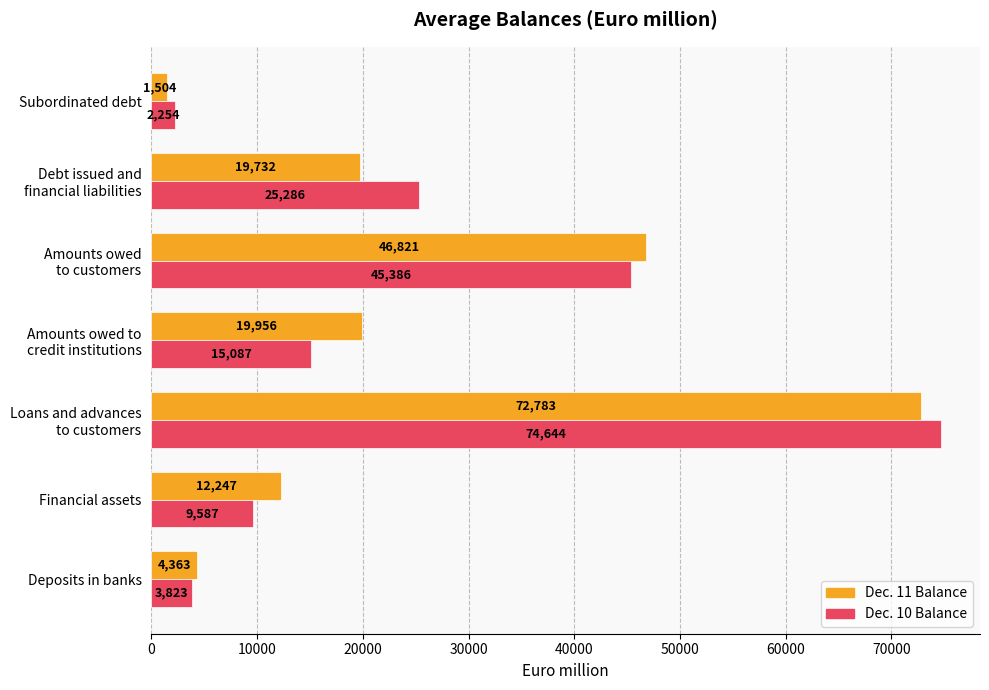

Which series has the largest total across all categories?

Dec. 11 Balance